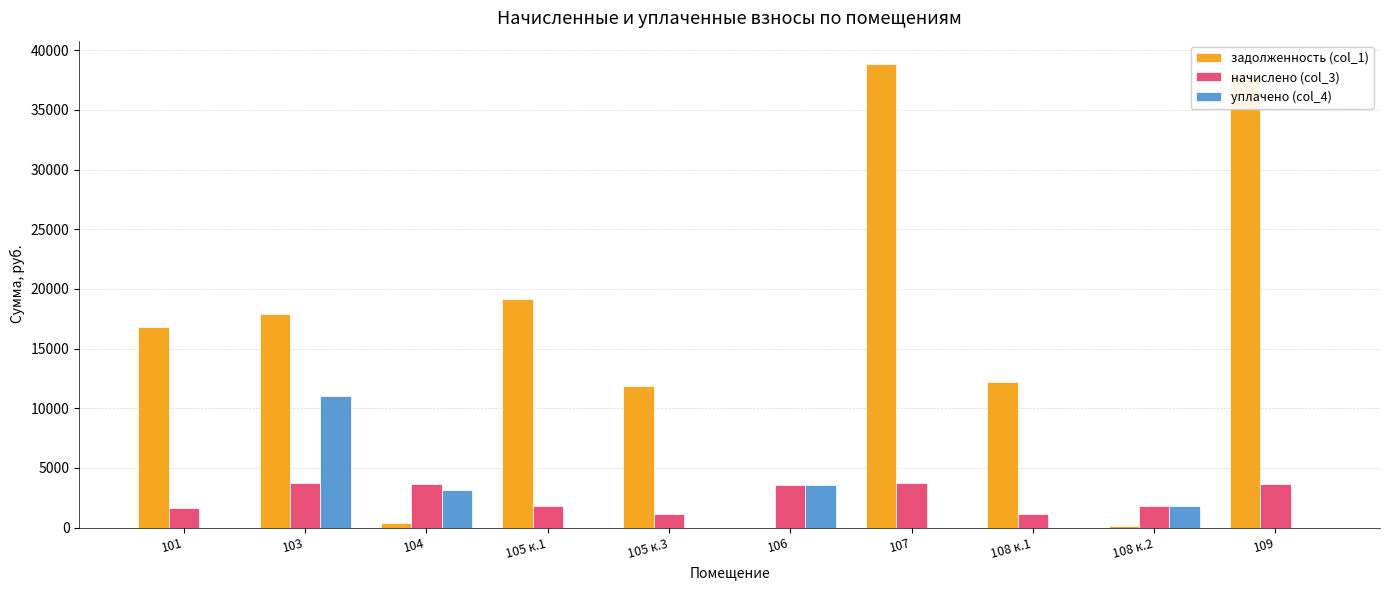

What is the average value of the начислено (col_3) series?

2578.4